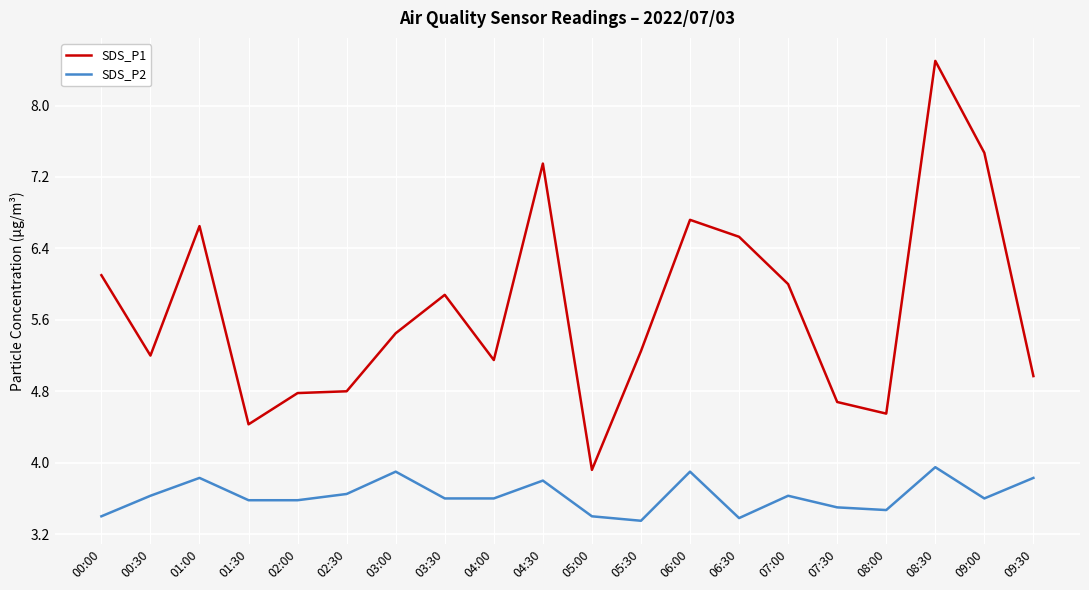

Is it true that SDS_P2 equals 3.9 at 06:00?

True